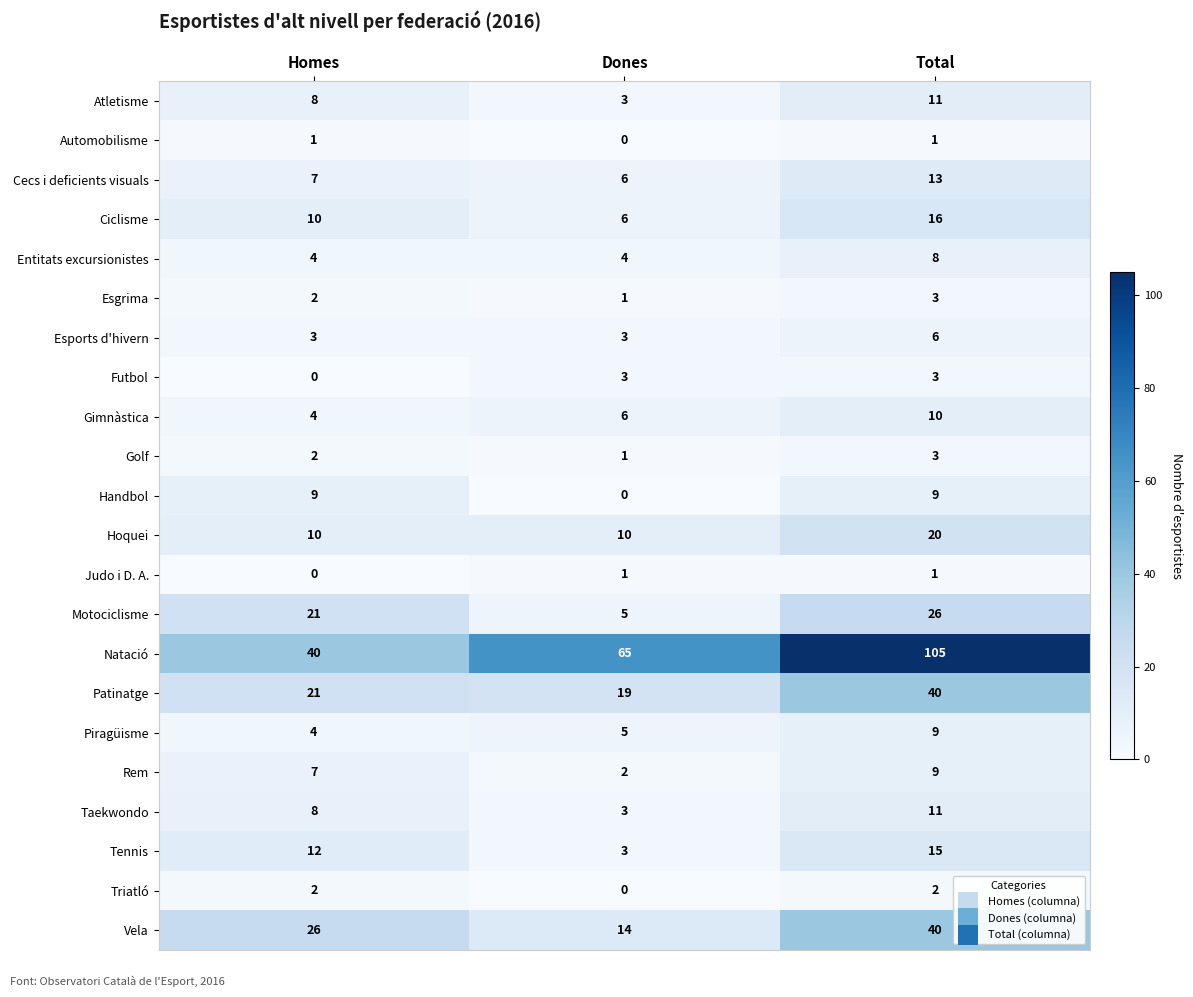

At which category does the chart reach its peak across all series?

Total